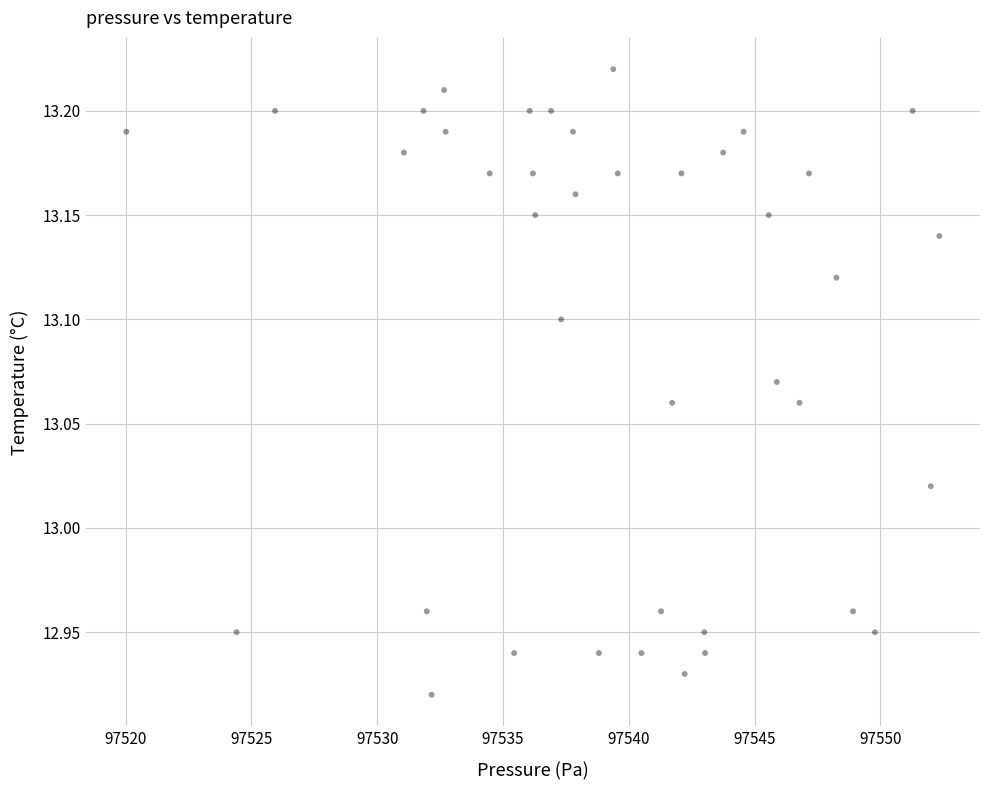

What is the range of Y values (max minus min)?

0.3